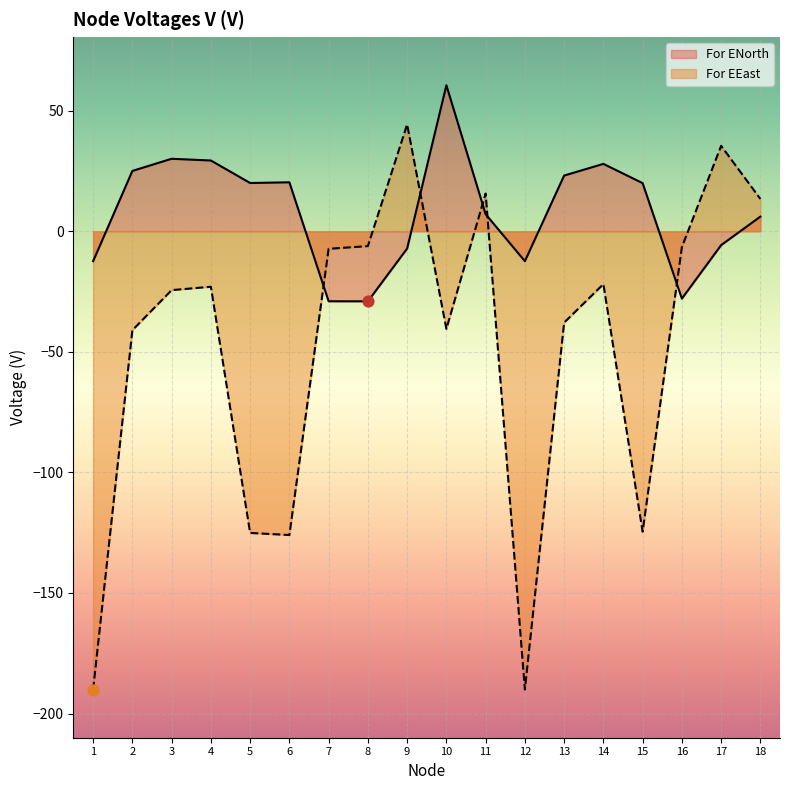

Is the value of For ENorth at 3 greater than the value of For EEast at 18?

Yes